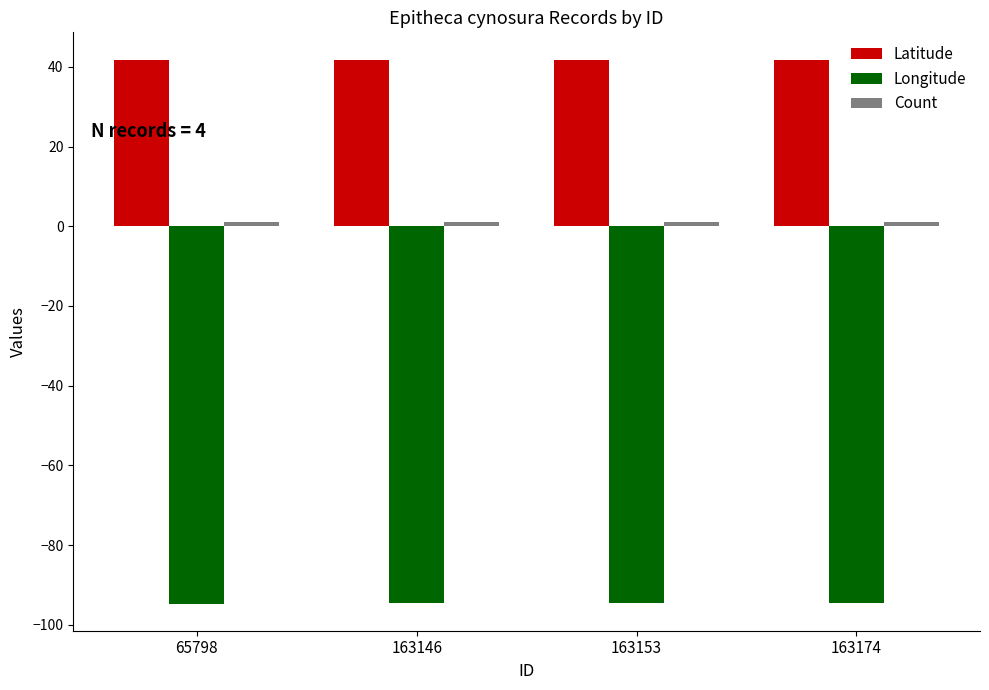

What is the maximum value shown in the chart?

41.8